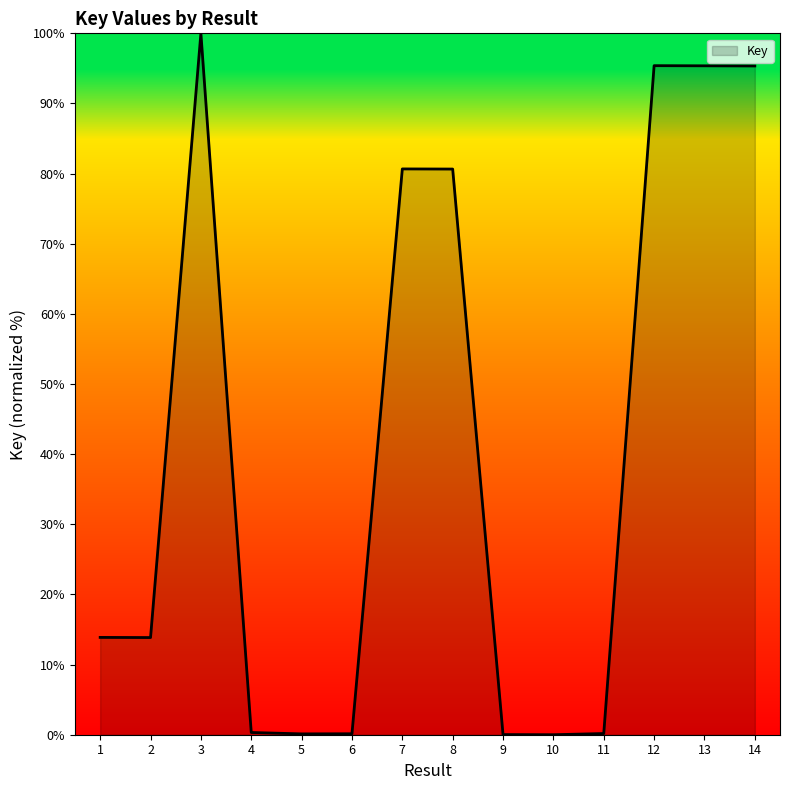

What is the greatest value displayed?

100.0